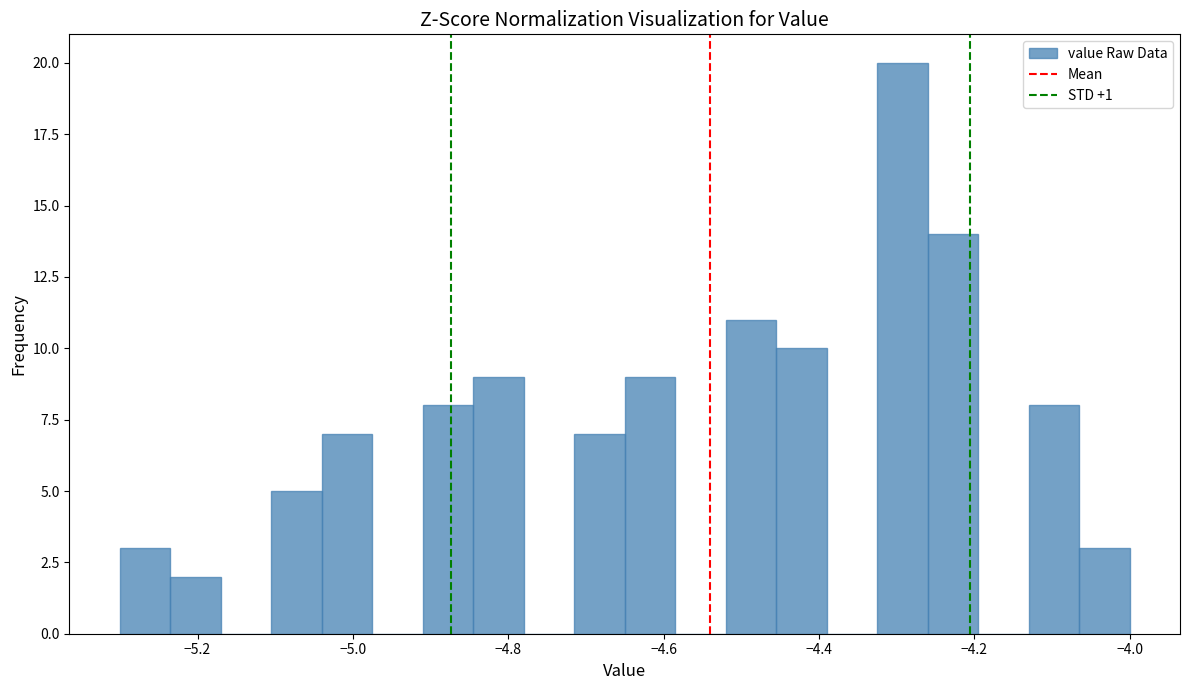

Read against the x-axis, roughly where is the centre of the tallest bar?

-4.30